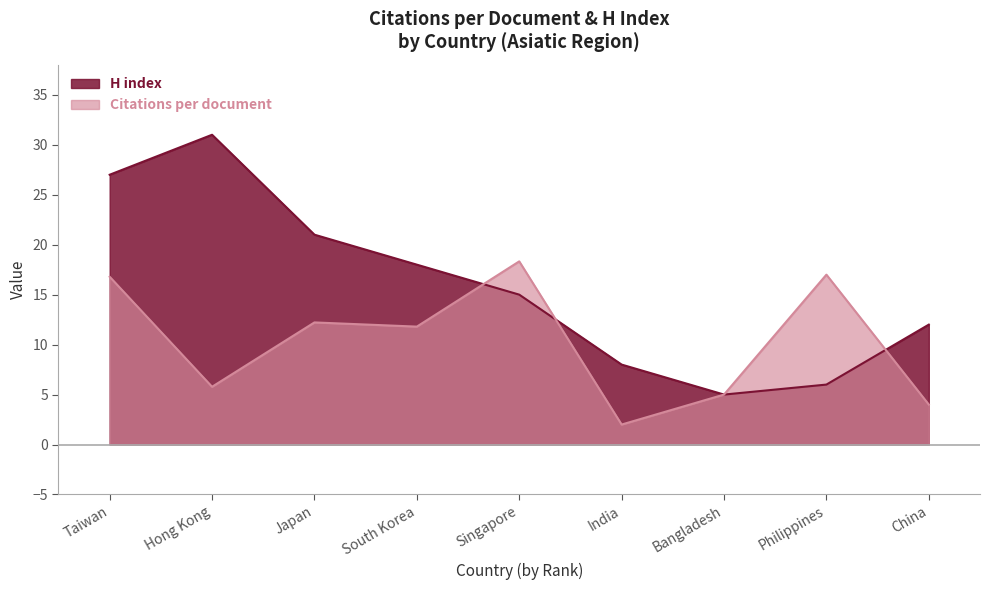

What position from the left is Japan?

3